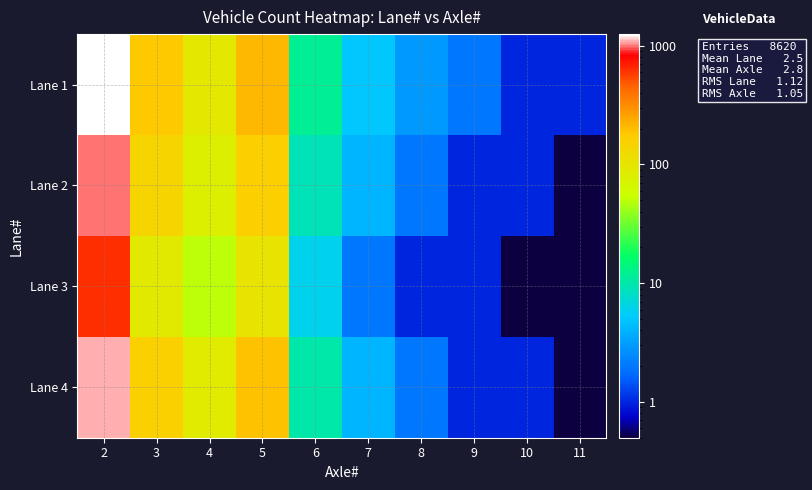

Which category has the highest value across all series?

2